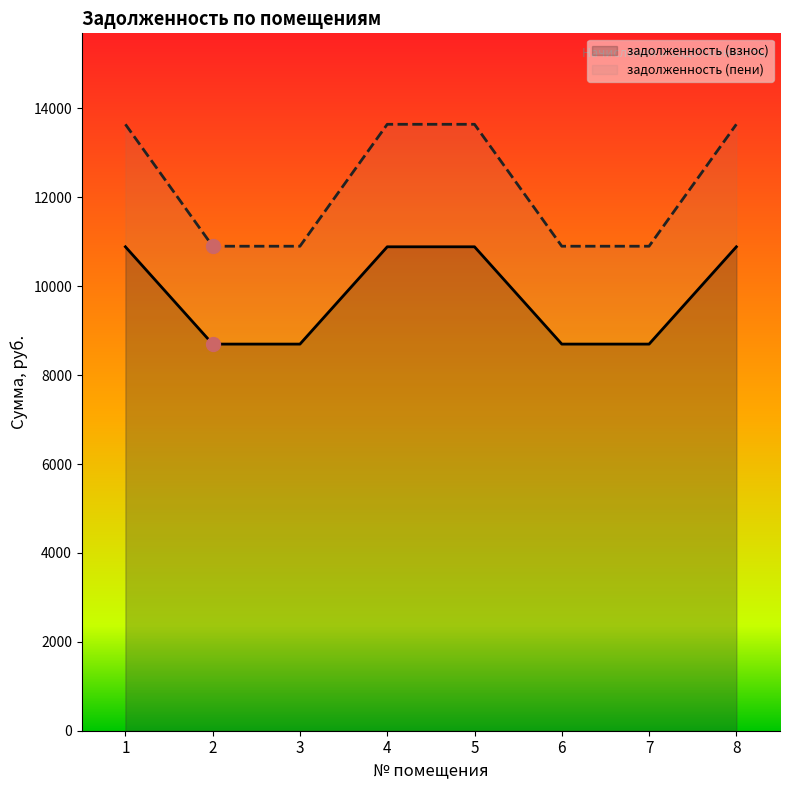

What is the highest value of the задолженность (пени) series?

13642.0